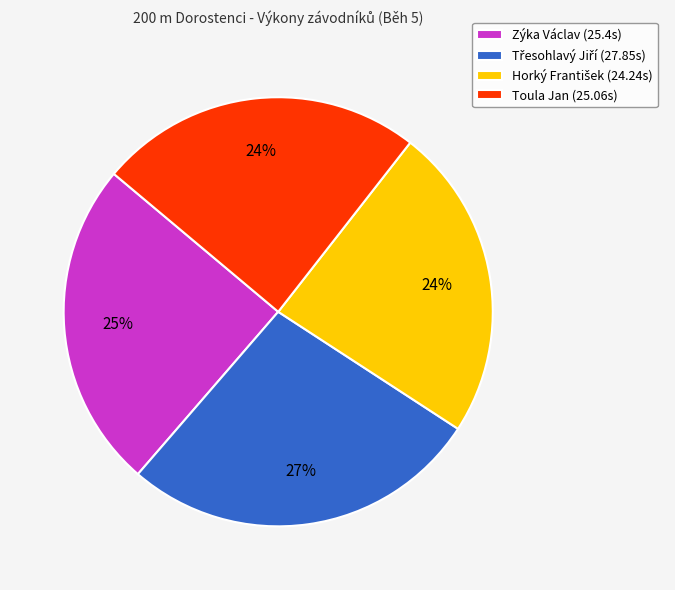

To the nearest percent, what is the average slice percentage?

25%